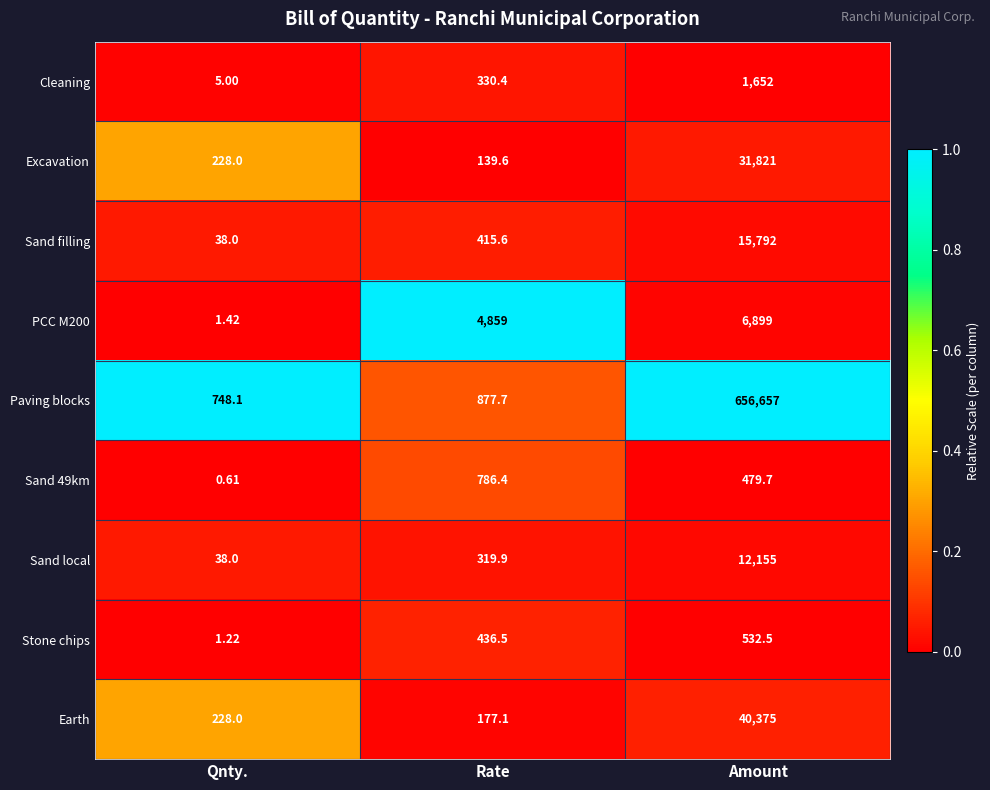

Where does the Paving blocks series first go above 877?

Rate